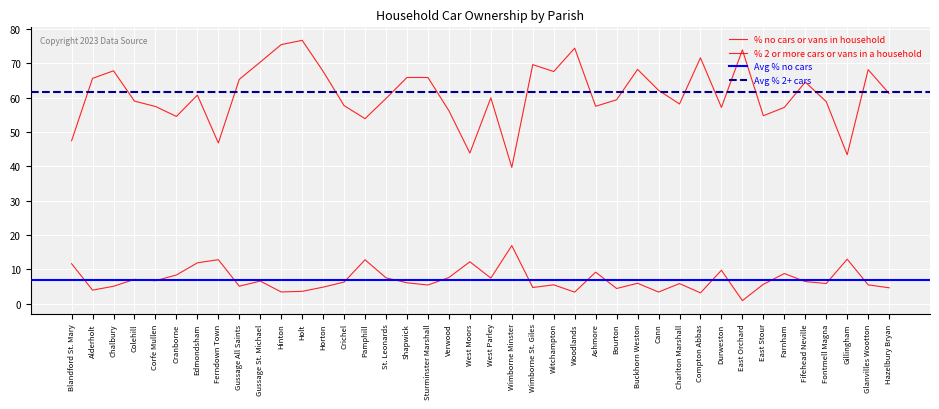

Where is the first local minimum for % no cars or vans in household?

Alderholt